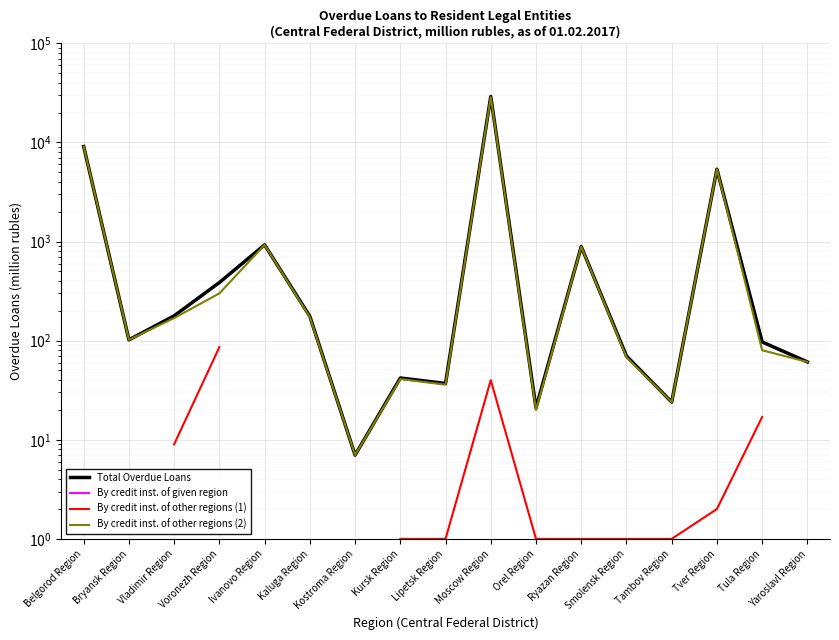

Is the value of By credit inst. of other regions (2) at Tver Region greater than the value of By credit inst. of given region at Bryansk Region?

No